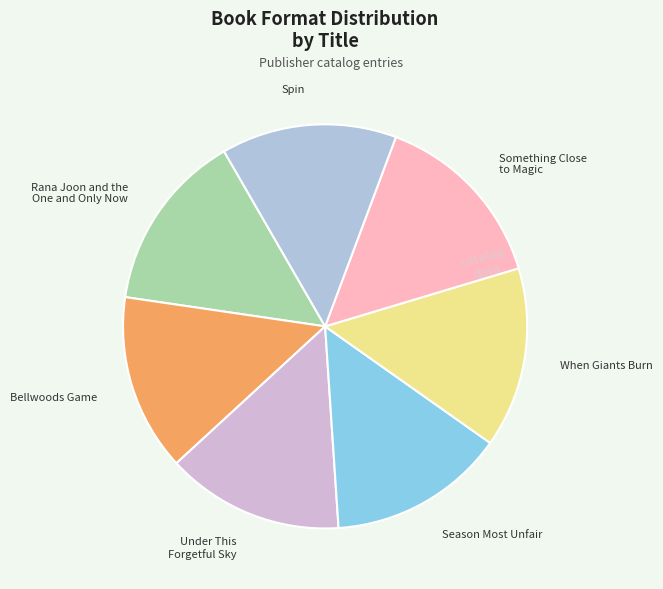

Combined, do Spin and Something Close to Magic account for over 50%?

No